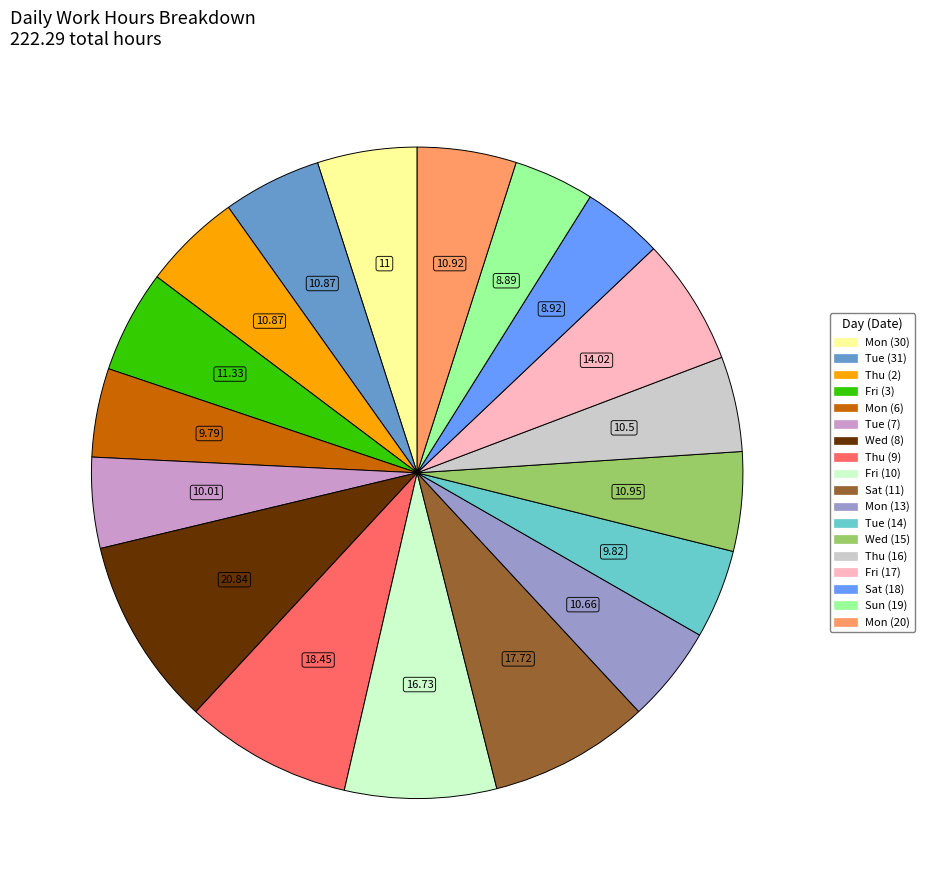

Does any single category account for the majority?

No